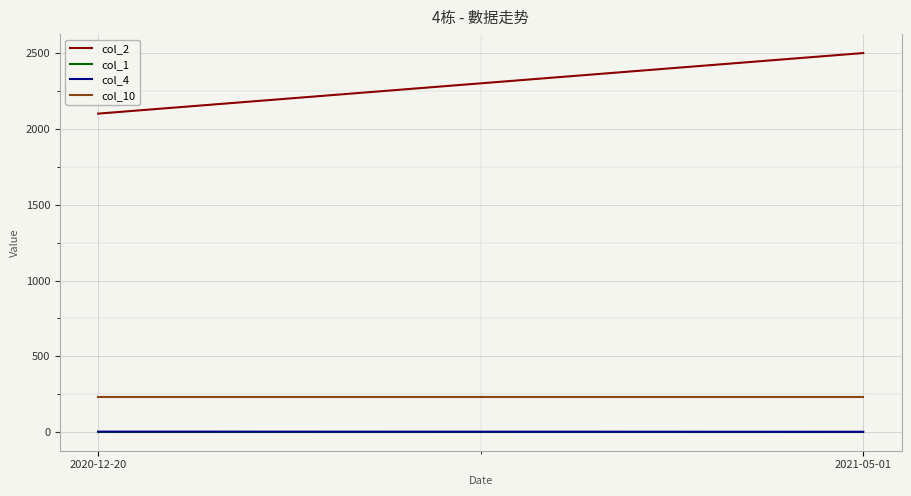

Rank the series at 2020-12-20 from highest to lowest value.

col_2, col_10, col_1, col_4